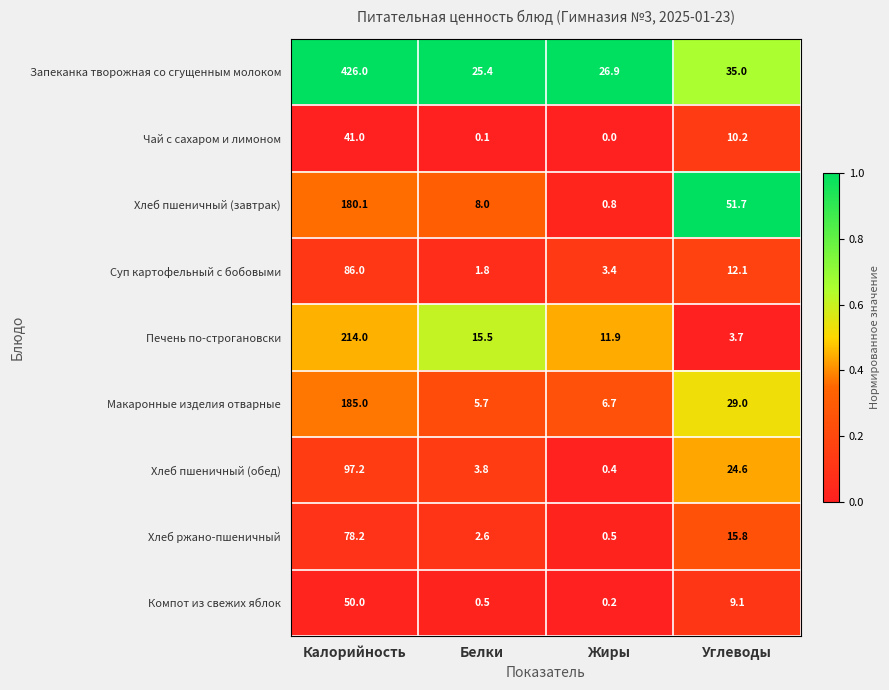

At Калорийность, list the series in order from smallest to largest.

Чай с сахаром и лимоном, Компот из свежих яблок, Хлеб ржано-пшеничный, Суп картофельный с бобовыми, Хлеб пшеничный (обед), Хлеб пшеничный (завтрак), Макаронные изделия отварные, Печень по-строгановски, Запеканка творожная со сгущенным молоком